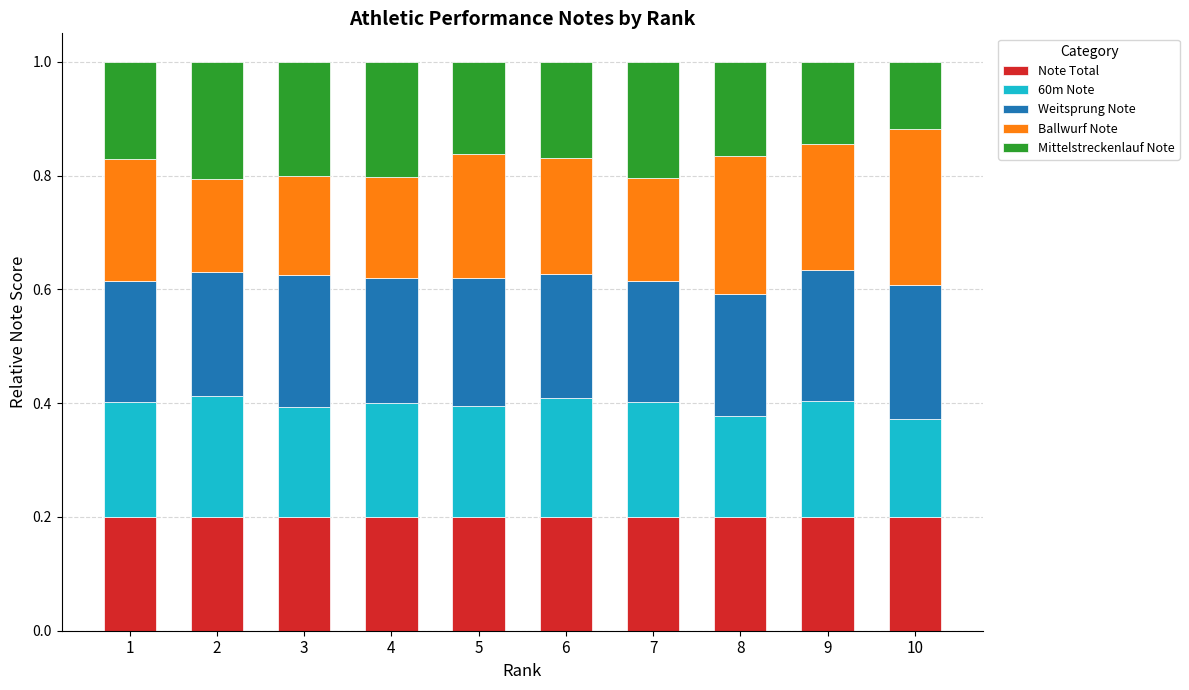

Are the bars horizontal?

No